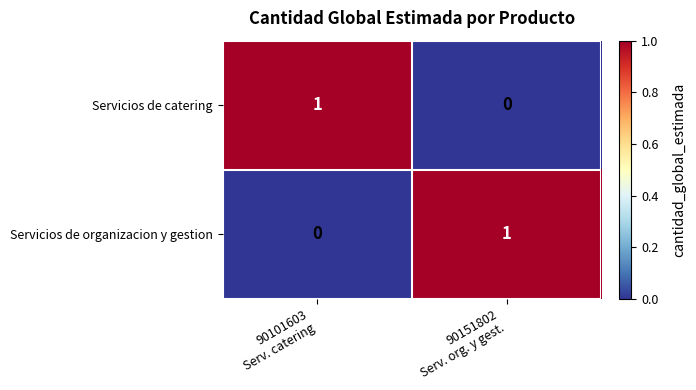

Reading left to right, extract all data points from this chart.

Servicios de catering: 1	0
Servicios de organizacion y gestion: 0	1